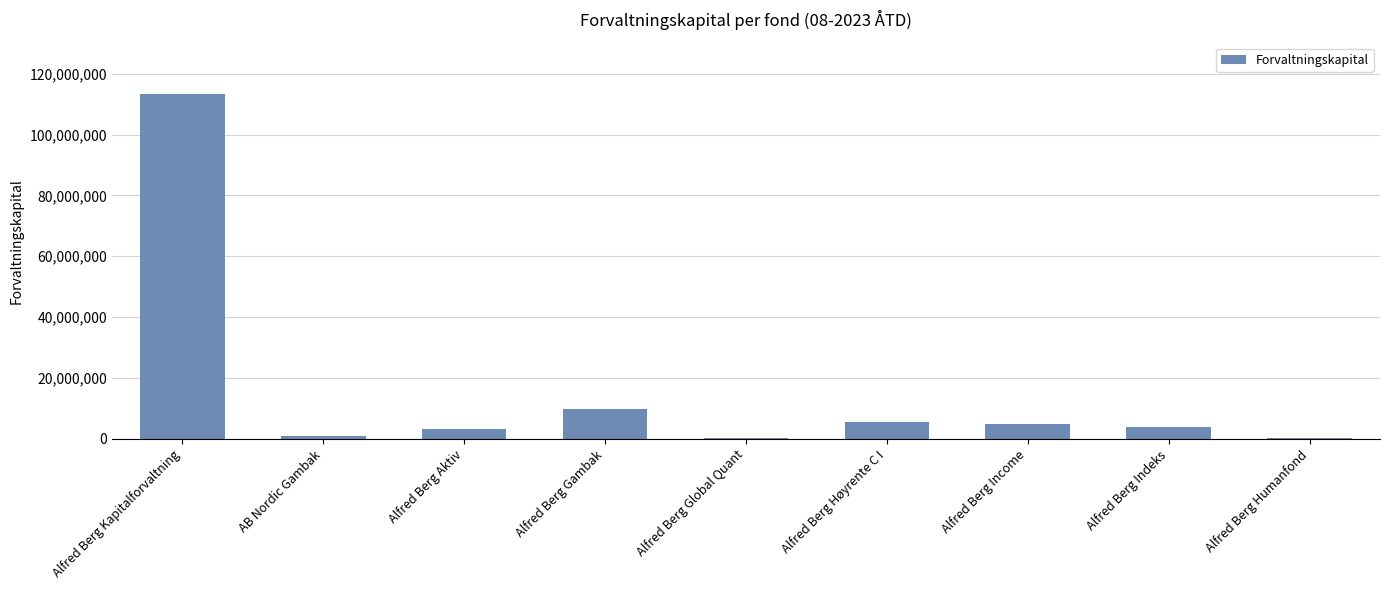

What is the ratio of the value at Alfred Berg Indeks to the value at AB Nordic Gambak?

5.1